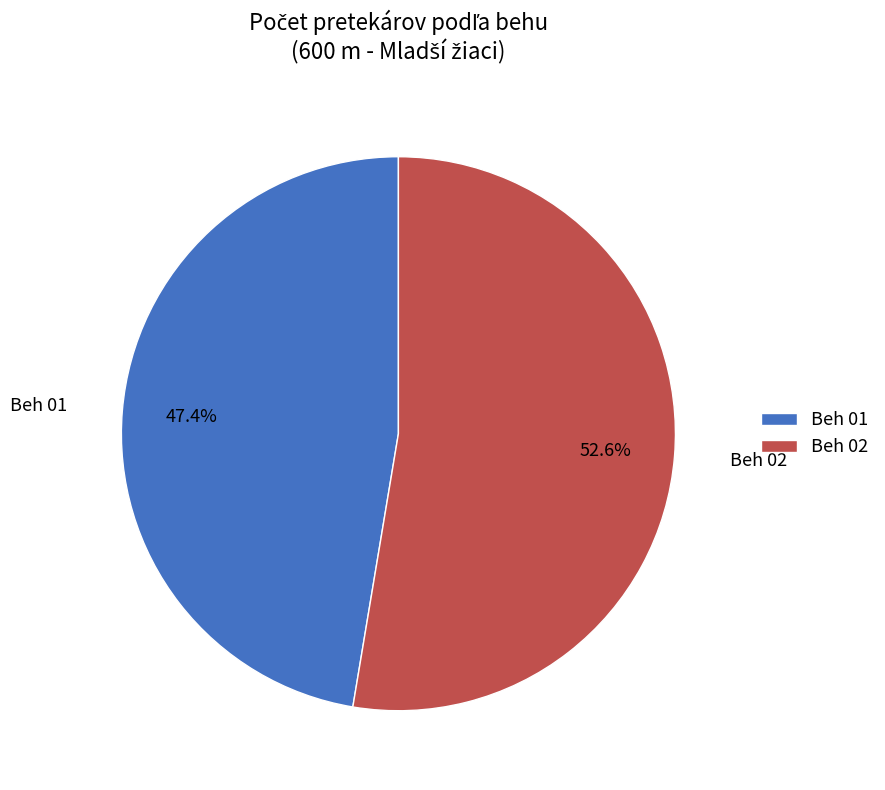

Is it true that Beh 02 is 63% of the pie?

False